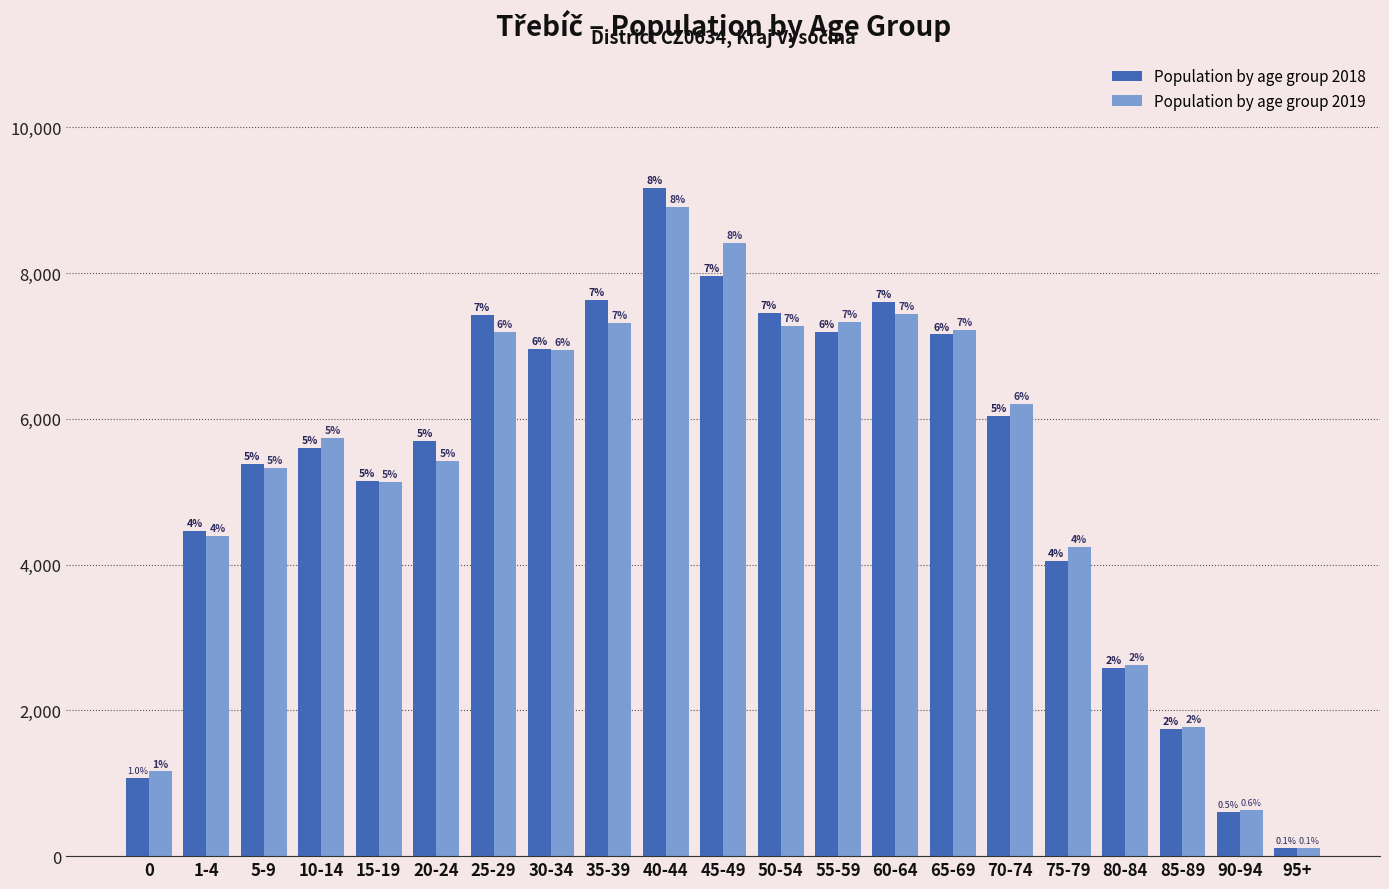

What are all the series names shown in the legend?

Population by age group 2018, Population by age group 2019